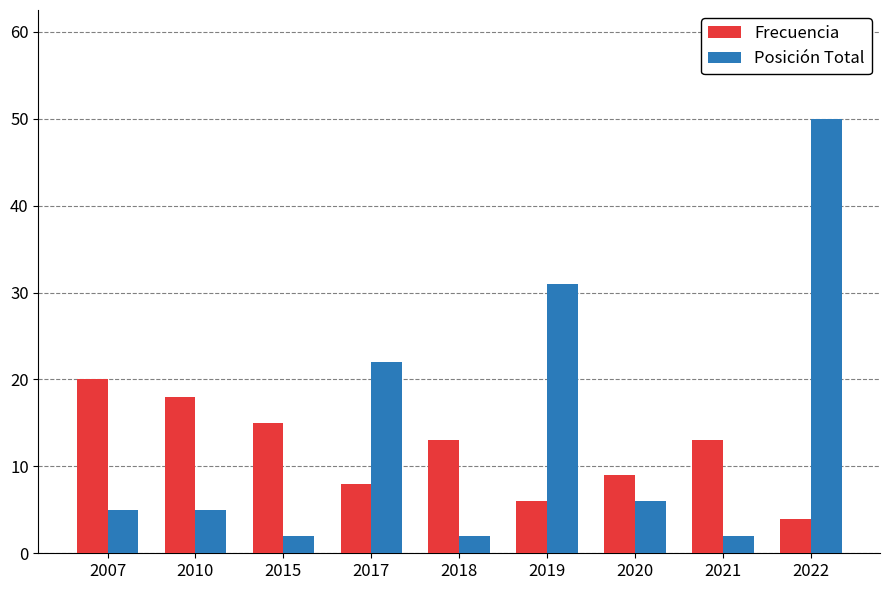

What are all the series names shown in the legend?

Frecuencia, Posición Total